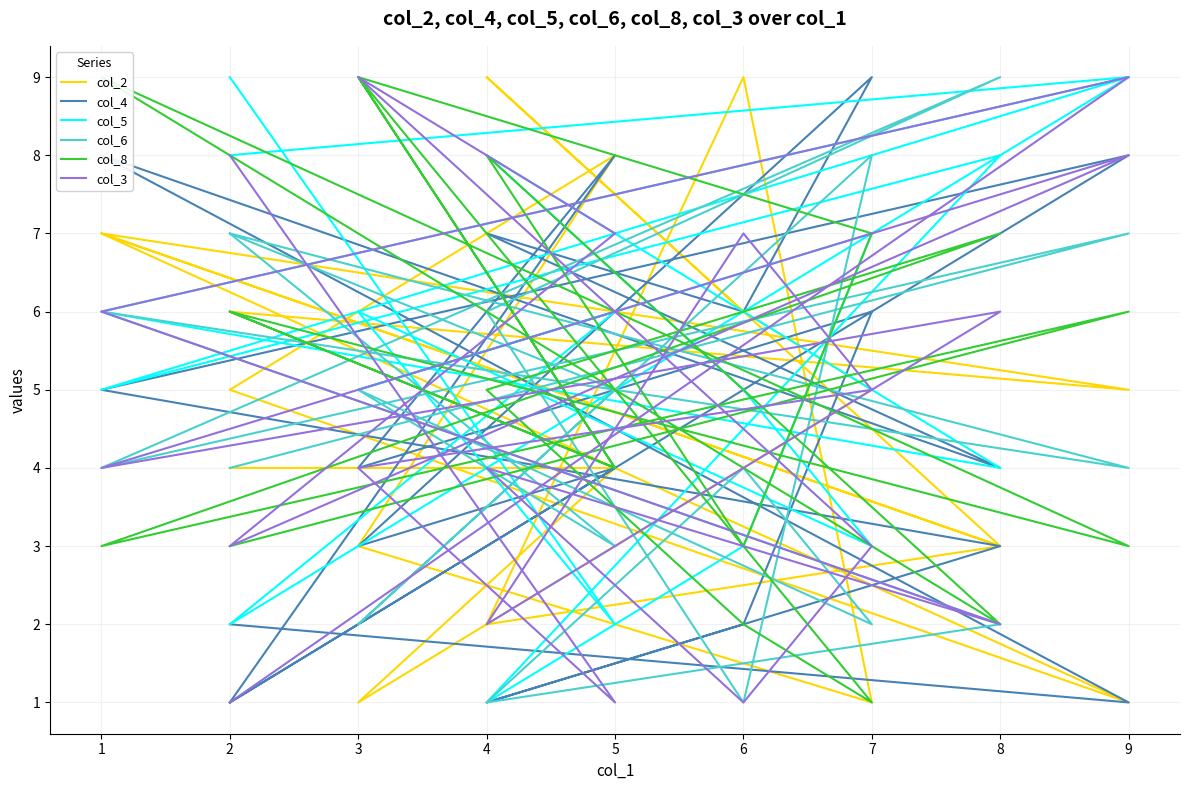

True or false: col_5 has a value of 10 at 3.

False